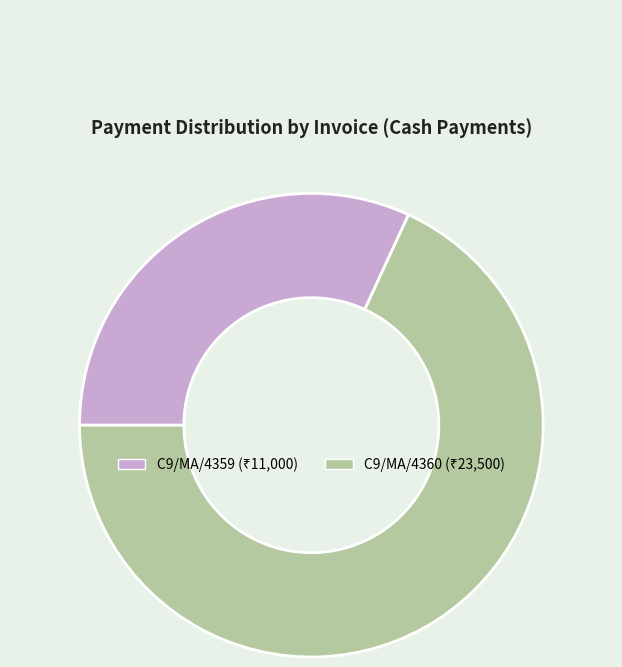

Do C9/MA/4360 and C9/MA/4359 together represent more than half of the pie?

Yes